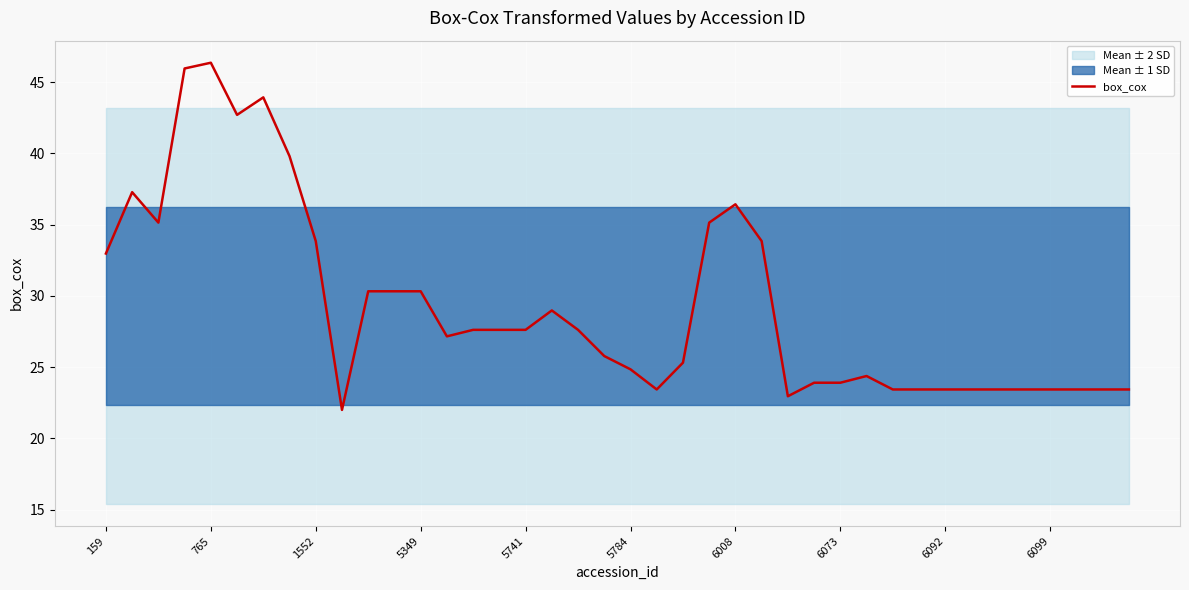

What is the highest value of the box_cox series?

46.4